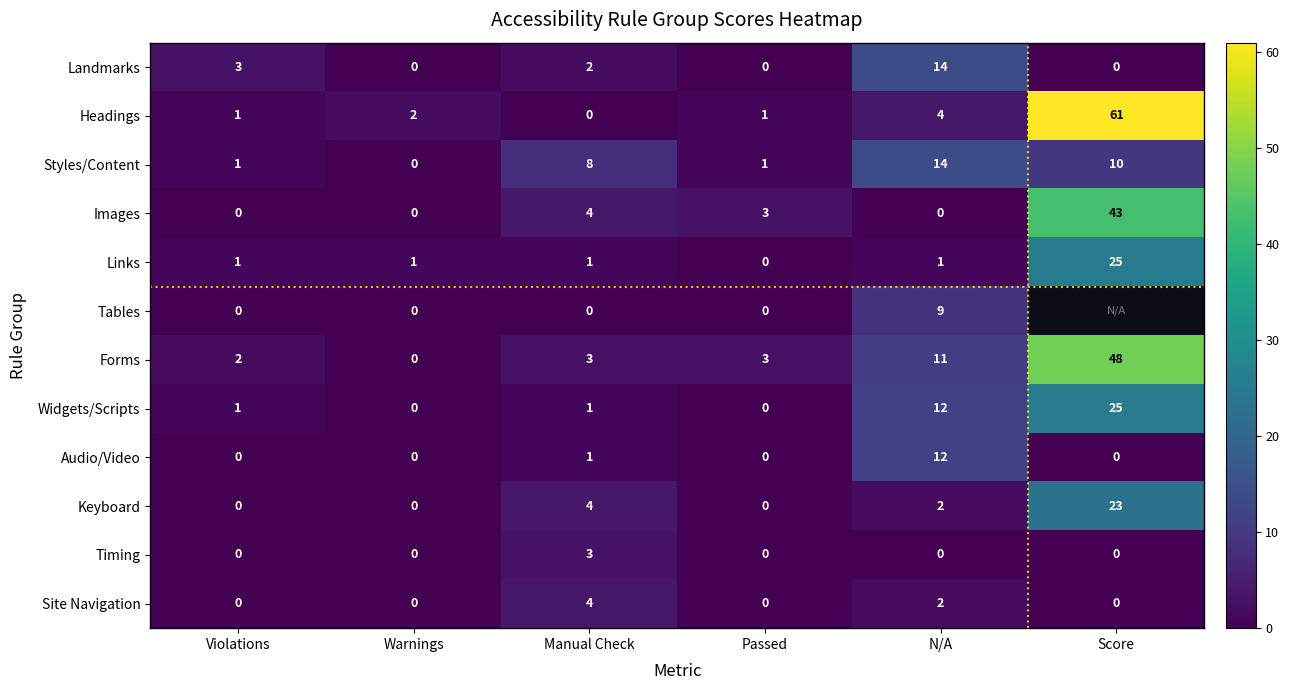

What is the total value across all series at N/A?

81